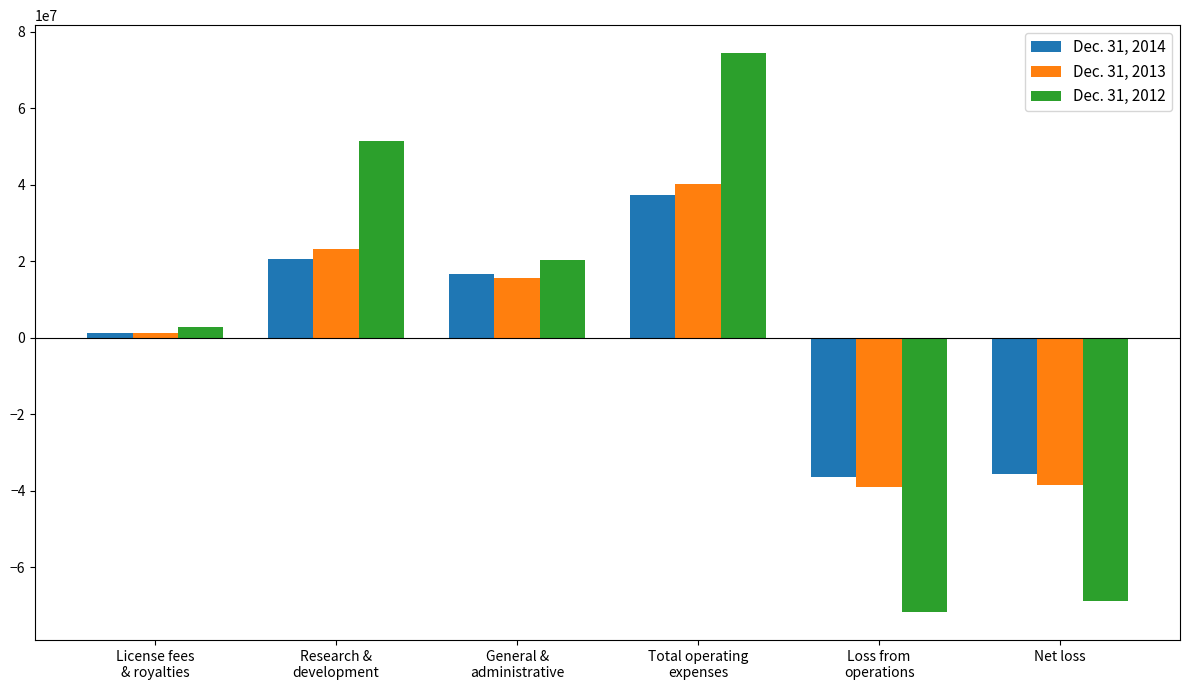

Where is Dec. 31, 2014 nearest to the value 576500?

License fees
& royalties